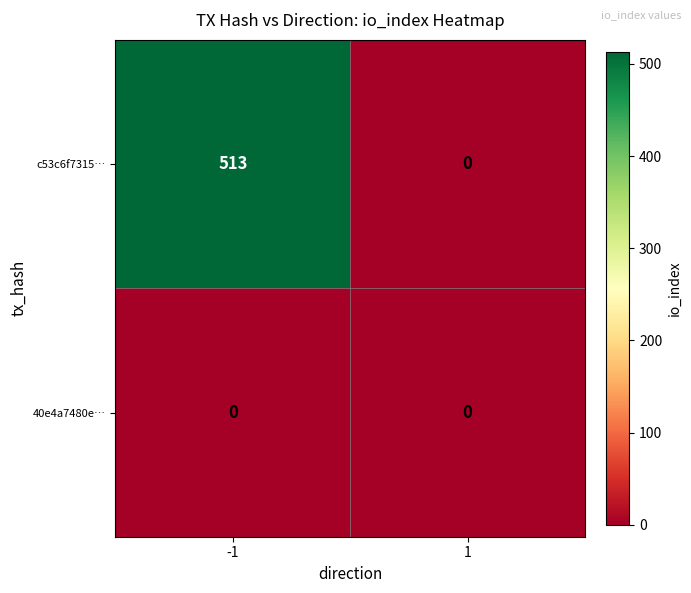

True or false: c53c6f7315… has a value of 0 at 1.

True